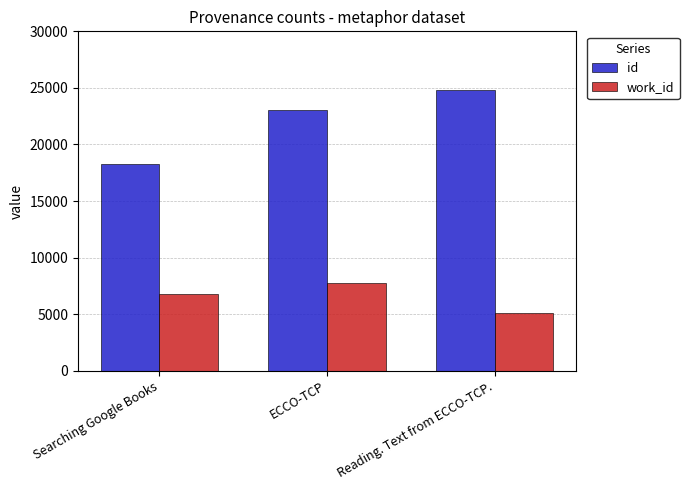

What is the value of the id bar at the 2nd from the left?

23008